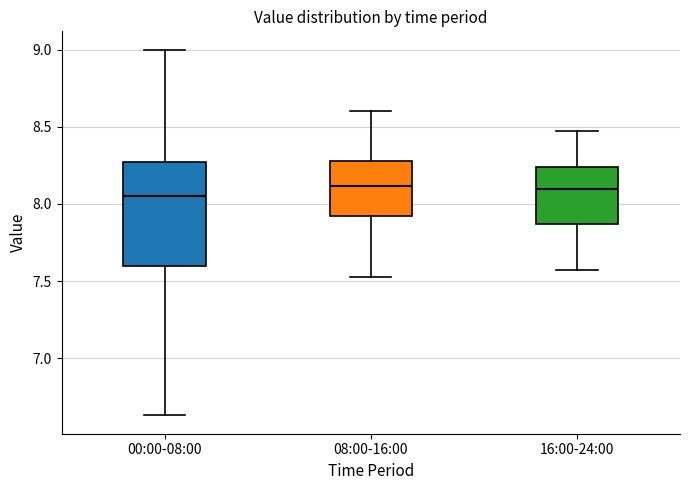

Which box is the tallest, from its lower edge to its upper edge?

00:00-08:00